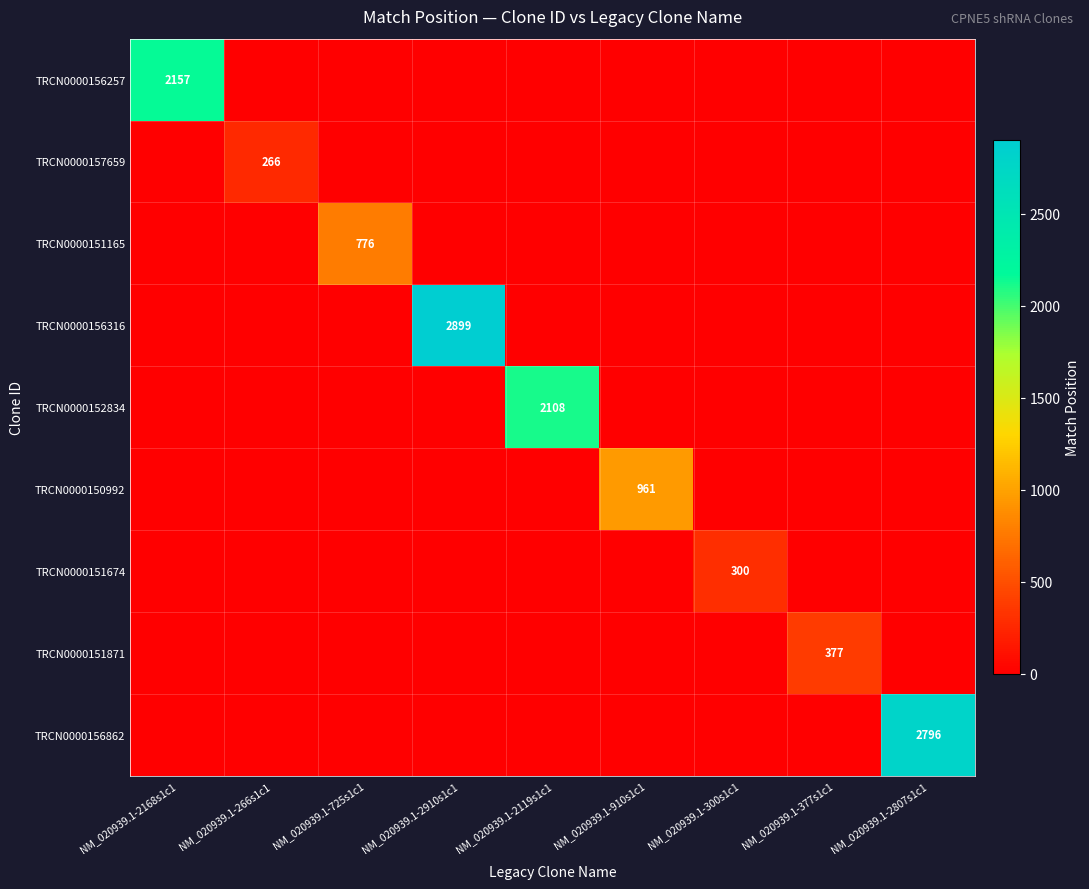

The value of TRCN0000151871 at NM_020939.1-377s1c1 is 377. True or false?

True